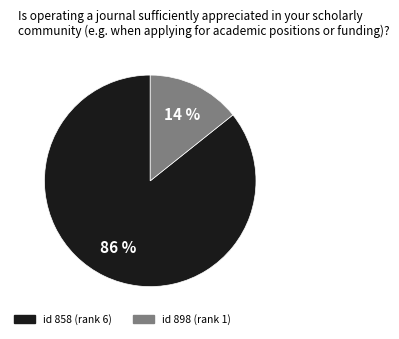

Is there a majority slice in this chart?

Yes